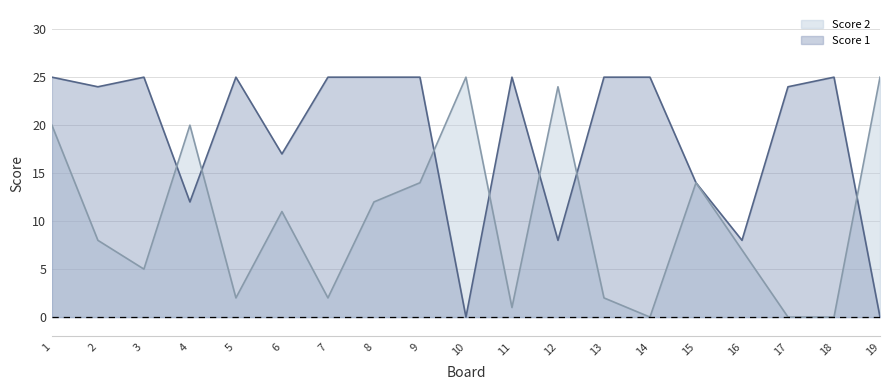

Is the value of Score 2 at 6 greater than the value of Score 1 at 19?

Yes